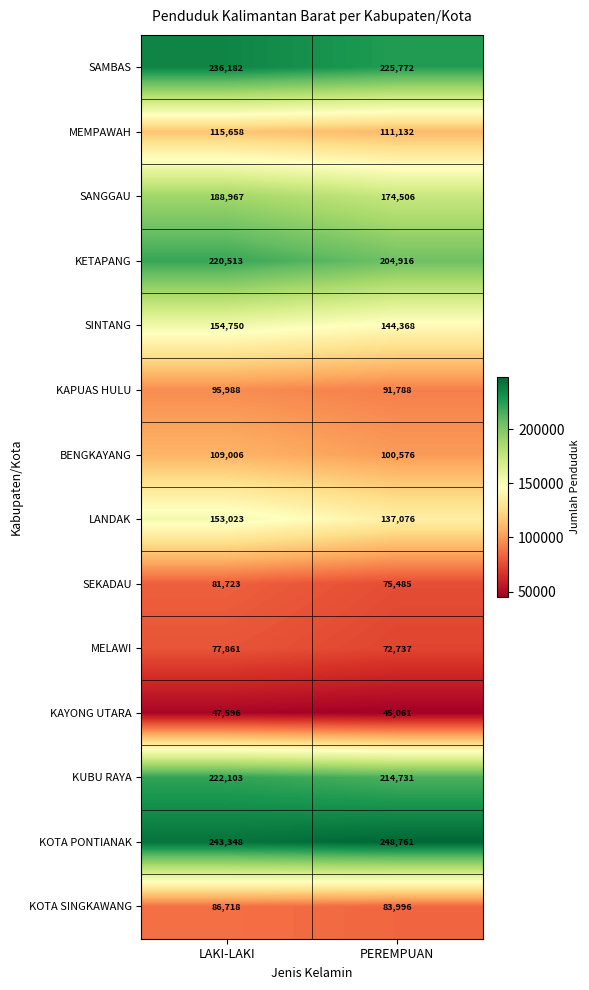

Reading left to right, transcribe all the data shown in this chart.

SAMBAS: 236182	225772
MEMPAWAH: 115658	111132
SANGGAU: 188967	174506
KETAPANG: 220513	204916
SINTANG: 154750	144368
KAPUAS HULU: 95988	91788
BENGKAYANG: 109006	100576
LANDAK: 153023	137076
SEKADAU: 81723	75485
MELAWI: 77861	72737
KAYONG UTARA: 47596	45061
KUBU RAYA: 222103	214731
KOTA PONTIANAK: 243348	248761
KOTA SINGKAWANG: 86718	83996